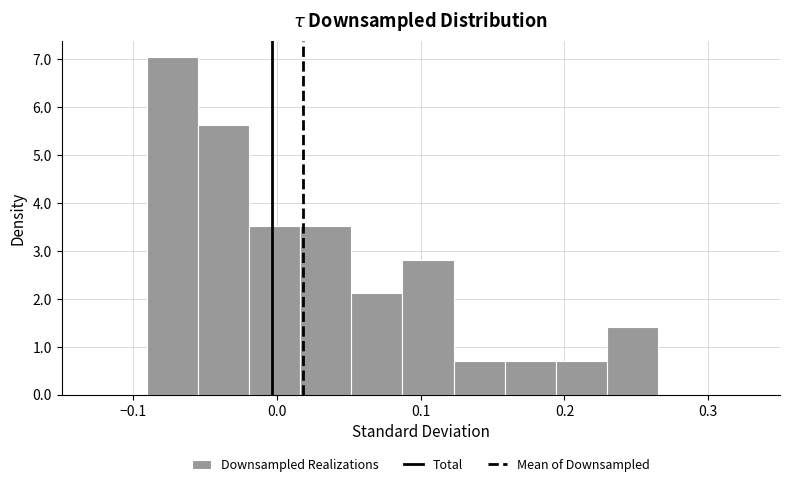

Read against the x-axis, roughly where is the centre of the tallest bar?

-0.07